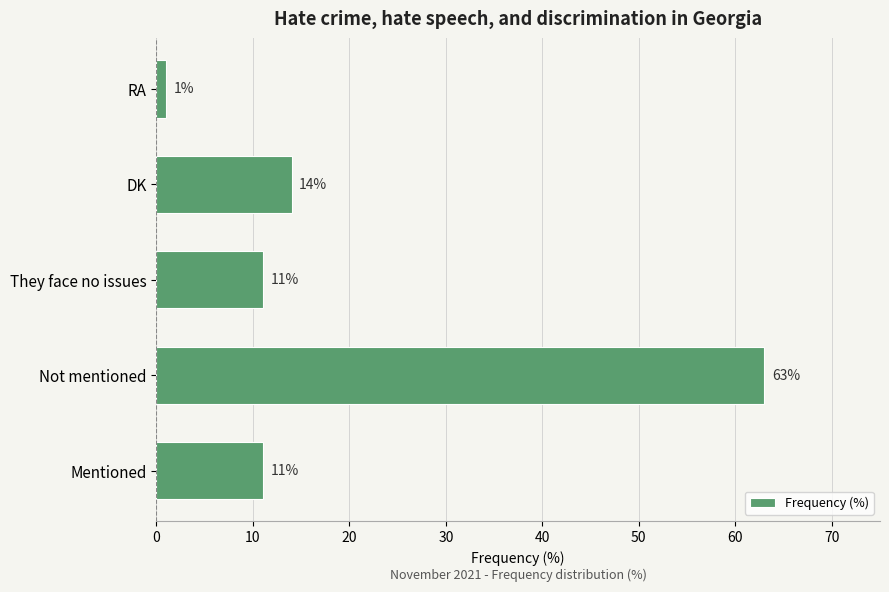

What is the change in value from Mentioned to DK?

+3